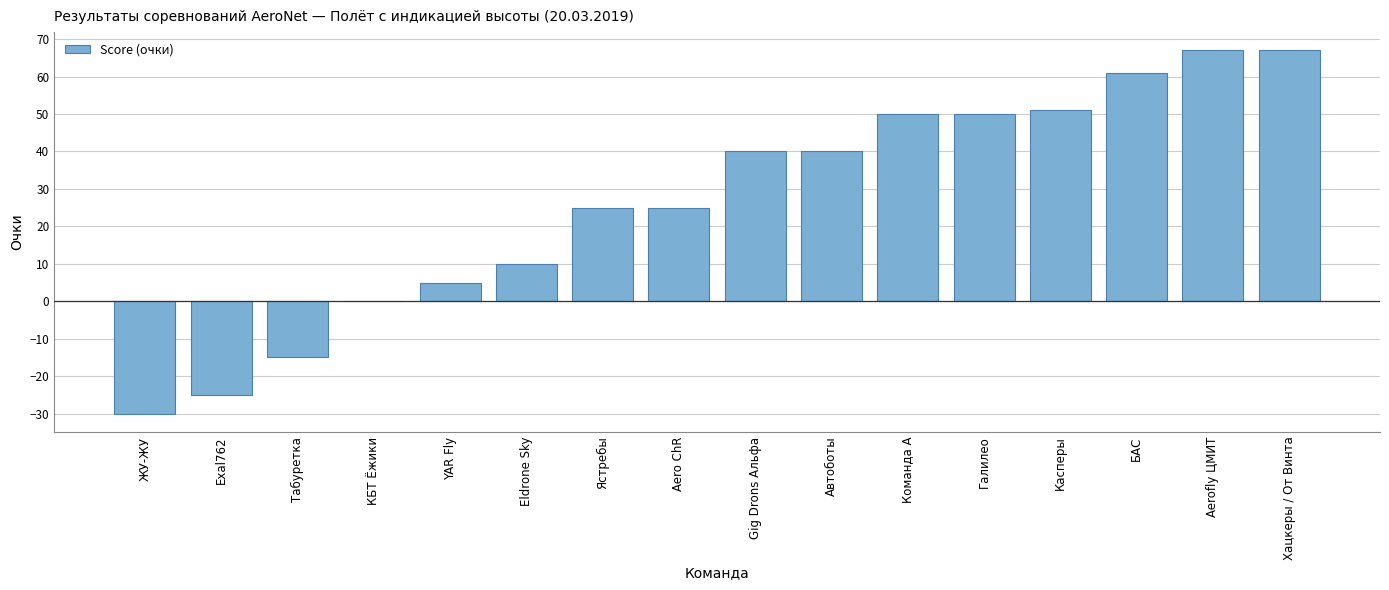

Reading right to left, list all the values displayed in this chart.

67	67	61	51	50	50	40	40	25	25	10	5	0	-15	-25	-30